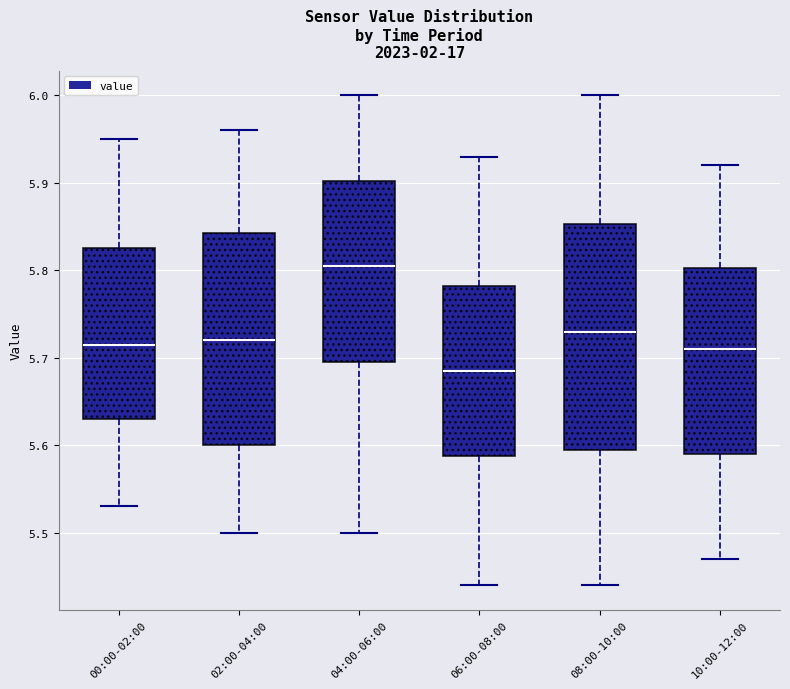

Which box has the lowest median line?

06:00-08:00